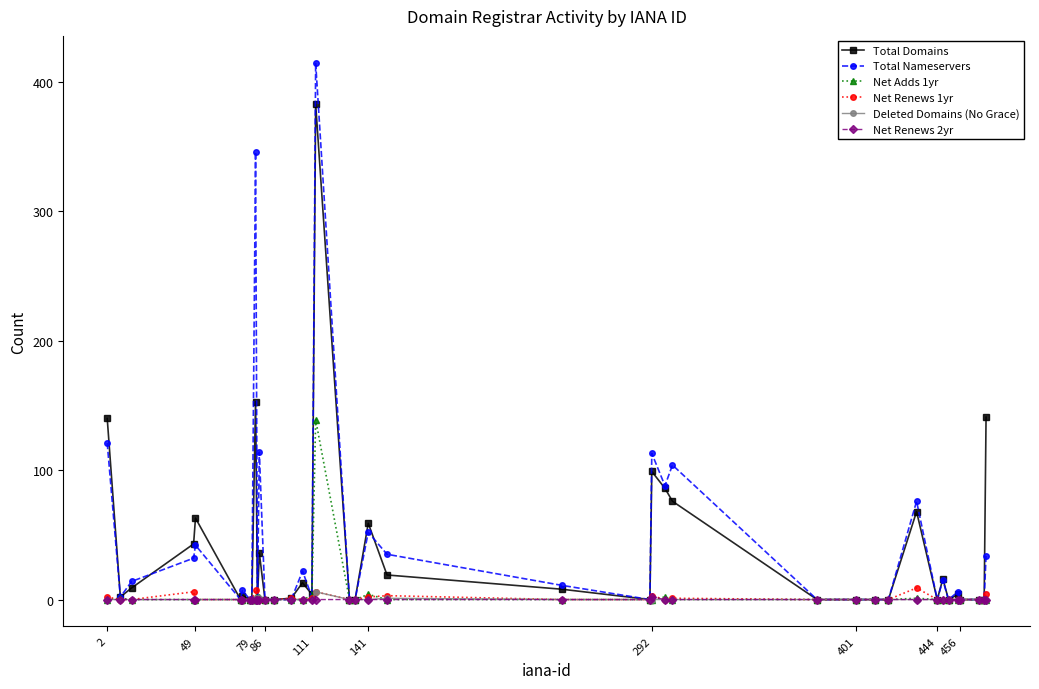

What is the maximum value shown in the chart?

415